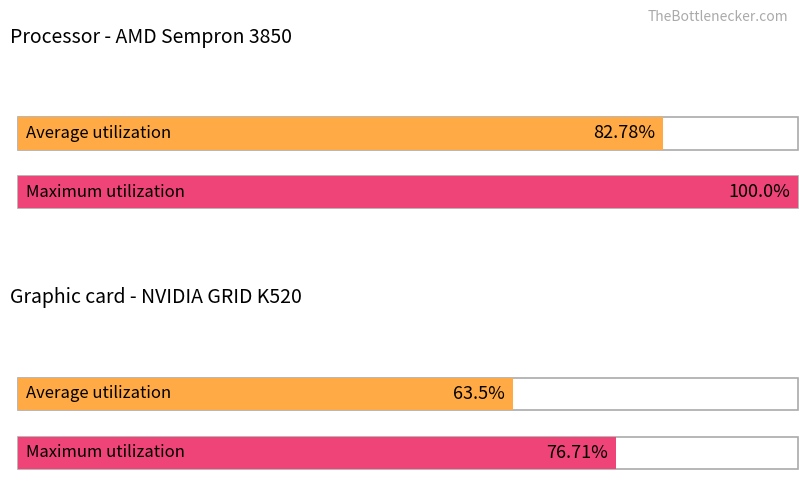

How many values in the Maximum utilization series are below 100?

1